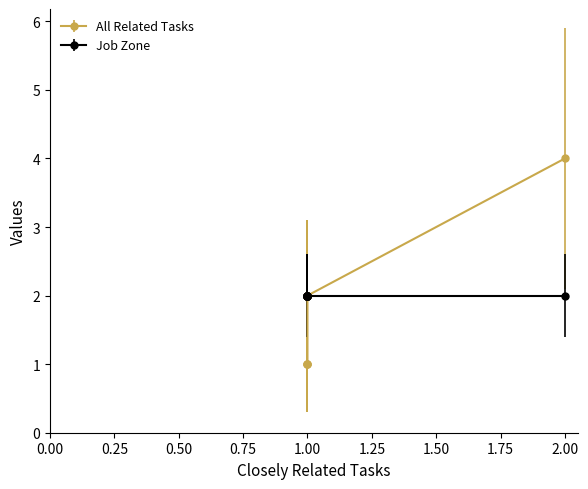

Which category has the highest value in the All Related Tasks series?

2